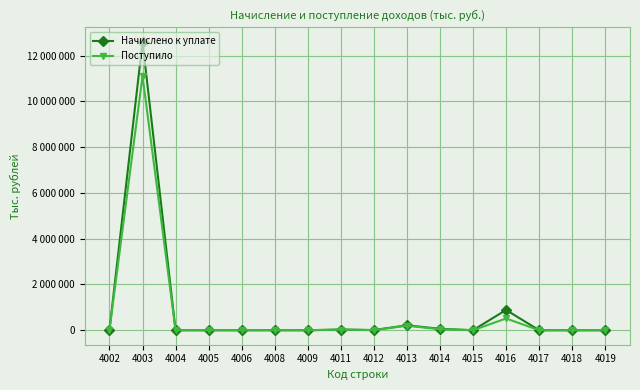

The value of Начислено к уплате at 4015 is 1381. True or false?

False